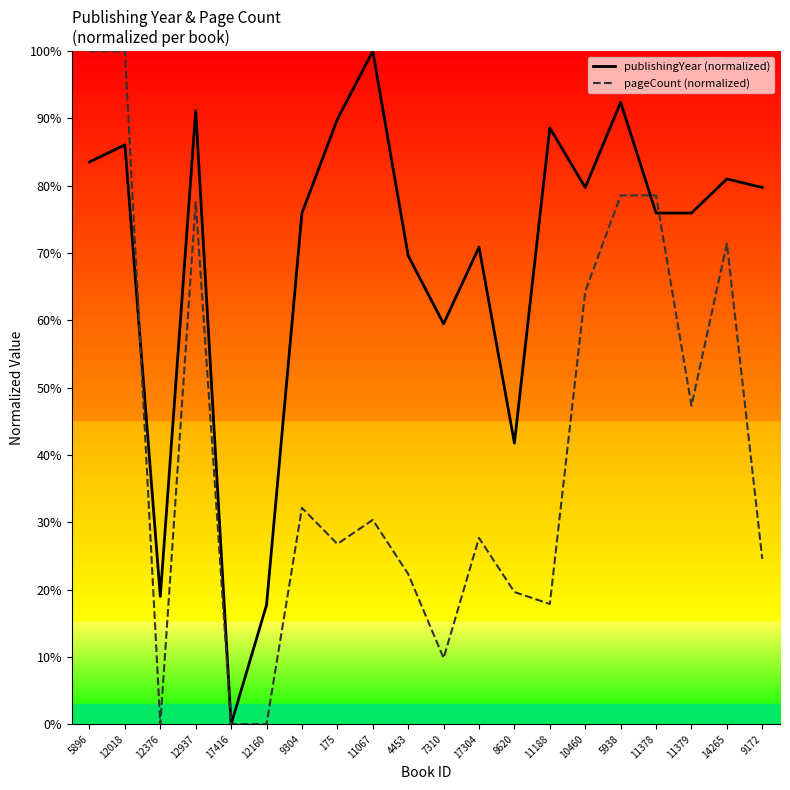

What position from the left is 9304?

7